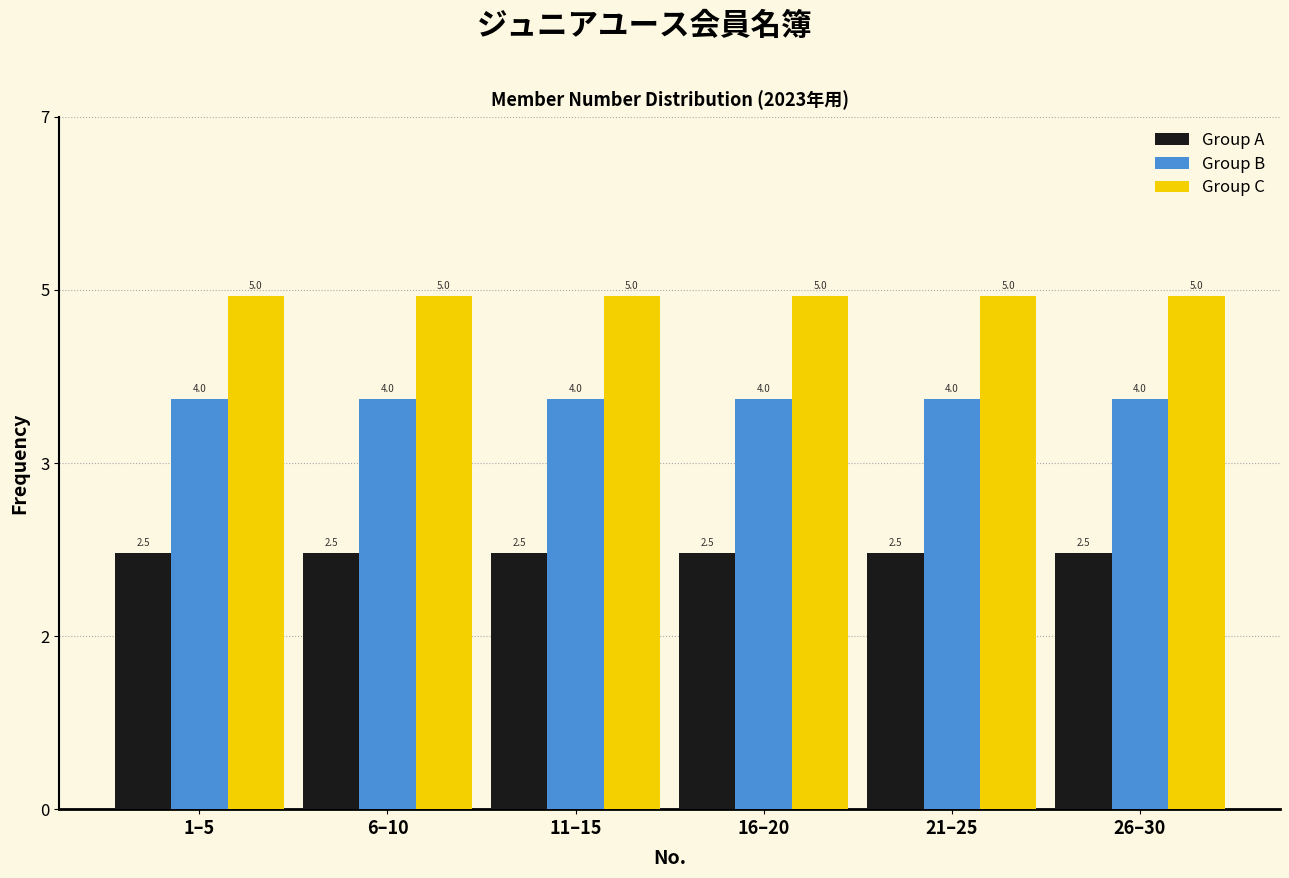

What are all the series names shown in the legend?

Group A, Group B, Group C